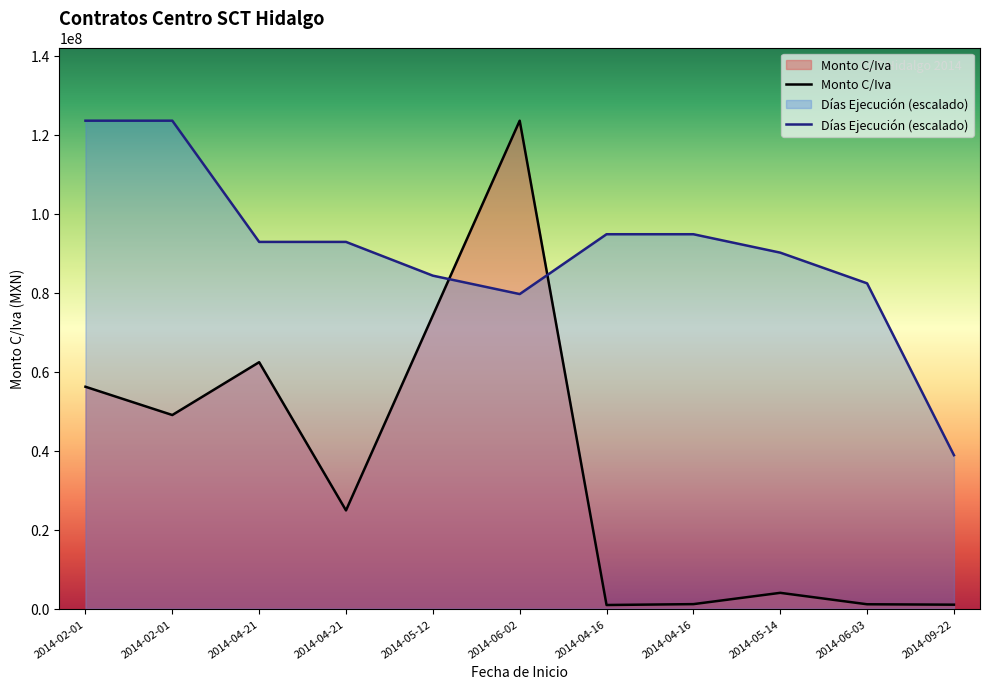

What is the difference between the maximum and second lowest values in the Monto C/Iva series?

122604253.1